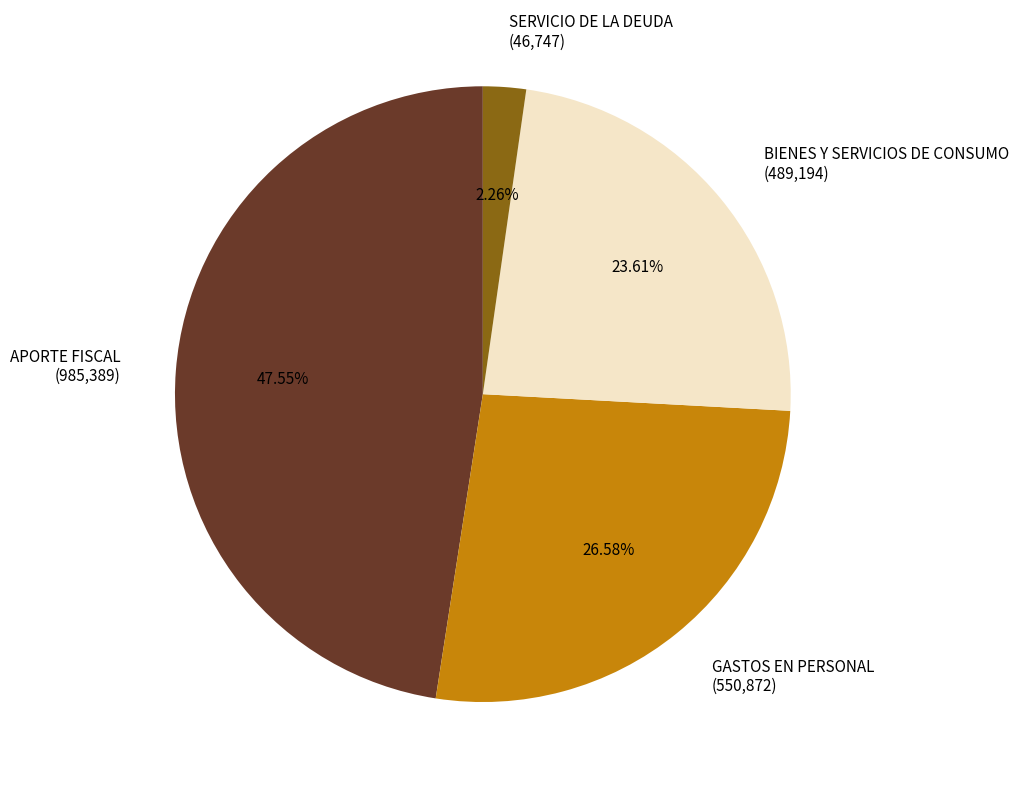

Which has a higher value, SERVICIO DE LA DEUDA (46,747) or GASTOS EN PERSONAL (550,872)?

GASTOS EN PERSONAL (550,872)